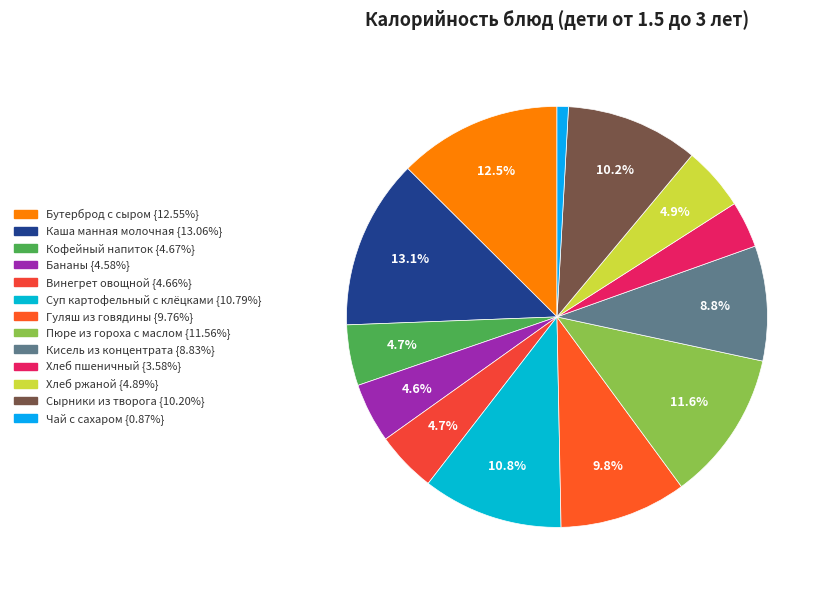

Is Бутерброд с сыром the majority of the pie?

No